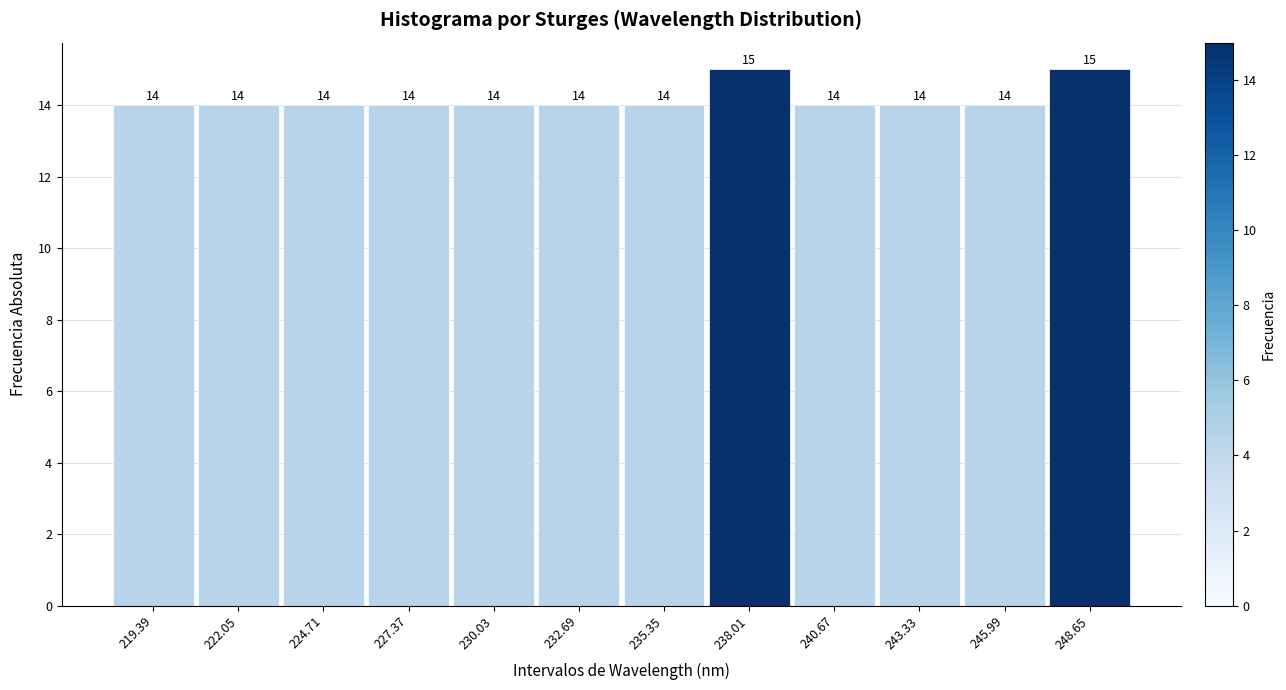

Reading left to right, list every bar in this chart as the range it spans on the x-axis followed by its height. The bar edges are not printed on the chart, so give them approximately, as read against the axis.

218.0 to 220.5: 14
220.5 to 223.5: 14
223.5 to 226.0: 14
226.0 to 228.5: 14
228.5 to 231.5: 14
231.5 to 234.0: 14
234.0 to 236.5: 14
236.5 to 239.5: 15
239.5 to 242.0: 14
242.0 to 244.5: 14
244.5 to 247.5: 14
247.5 to 250.0: 15